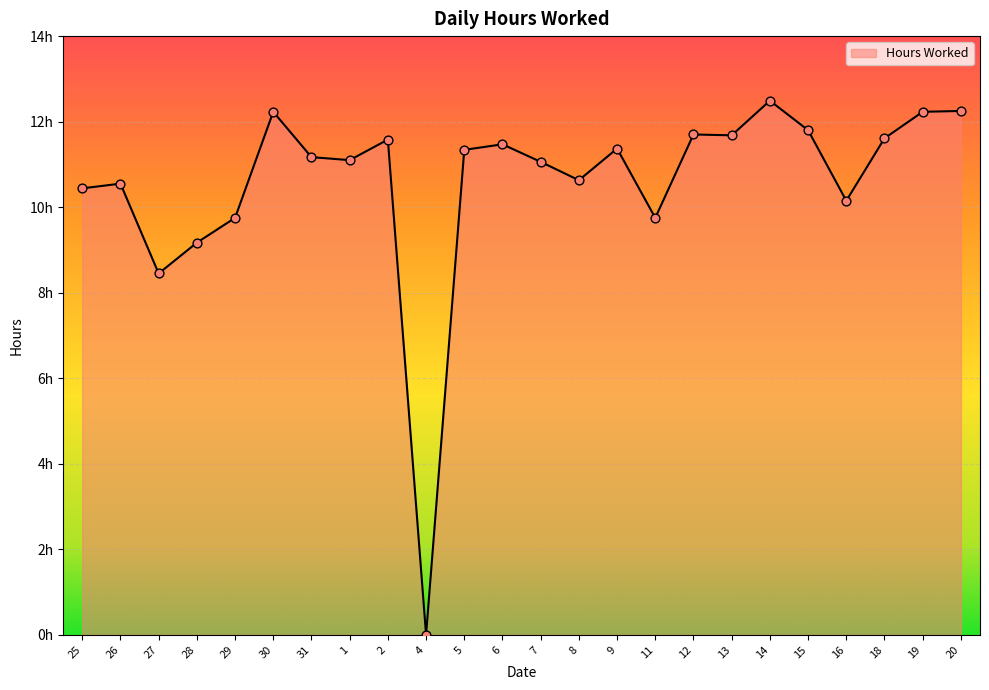

What is the change in value from 27 to 14?

+4.0